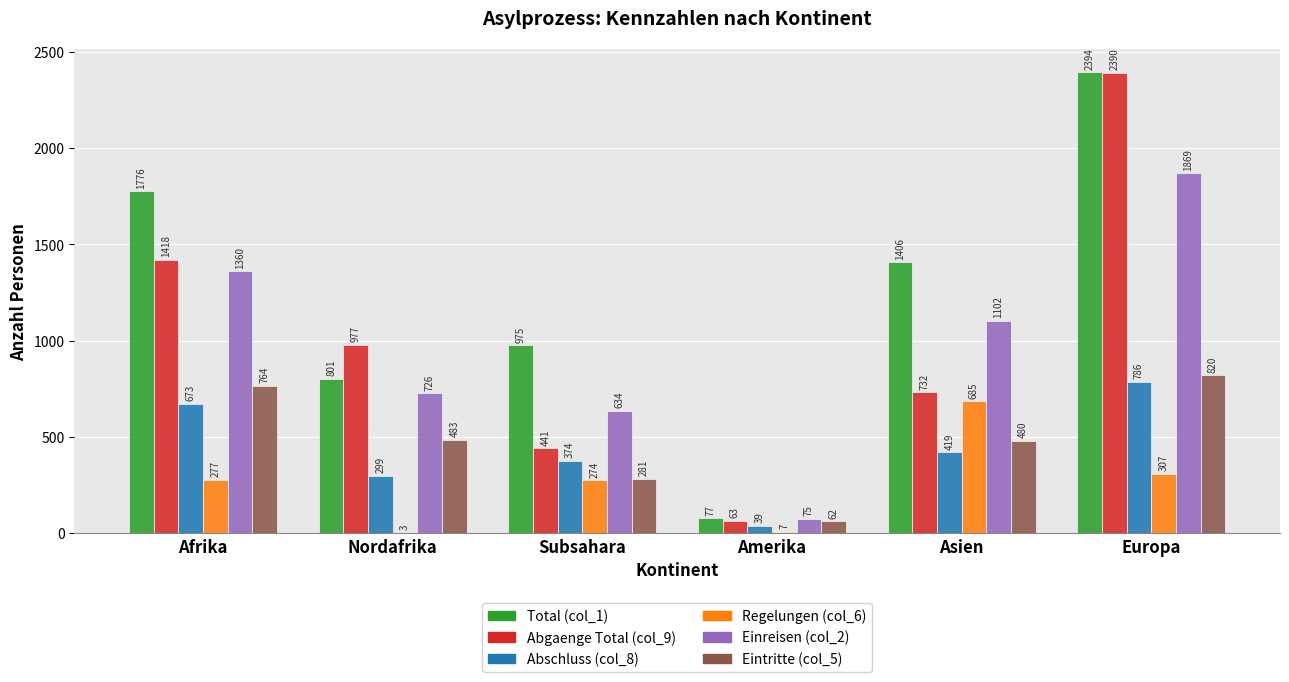

What value does the Abgaenge Total (col_9) series have at Nordafrika, to the nearest 50?

1000